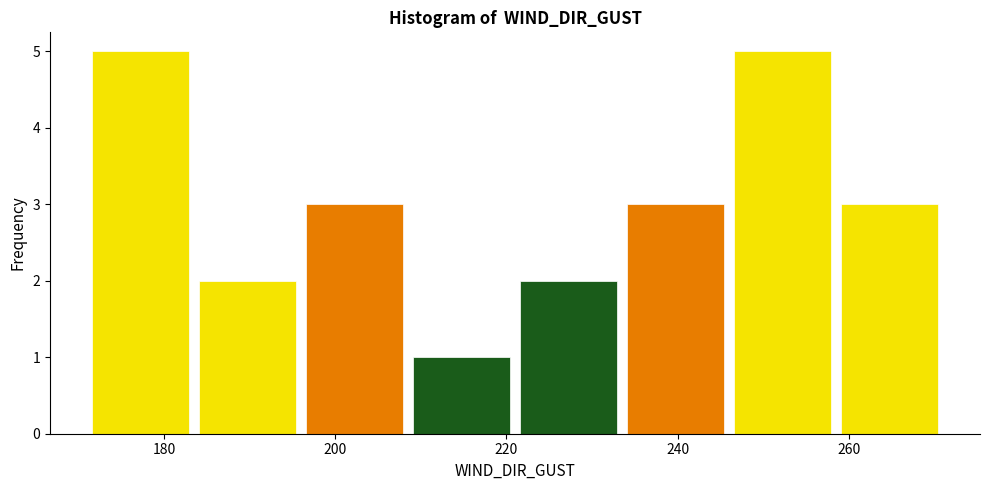

Reading left to right, transcribe this chart: for each bar, give the range it covers on the x-axis and its height. Neither the bar edges nor the heights are printed on the chart, so give them approximately, as read against the axes.

171.0 to 183.5: 5
183.5 to 196.0: 2
196.0 to 208.5: 3
208.5 to 221.0: 1
221.0 to 233.5: 2
233.5 to 246.0: 3
246.0 to 258.5: 5
258.5 to 271.0: 3